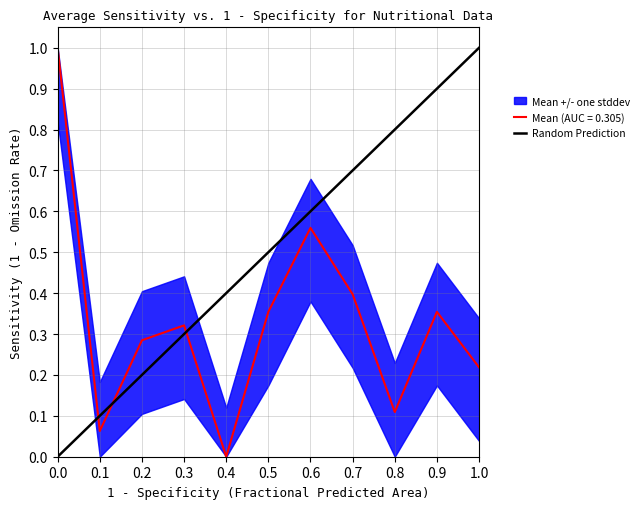

What is the maximum value for Mean (AUC = 0.305)?

1.0